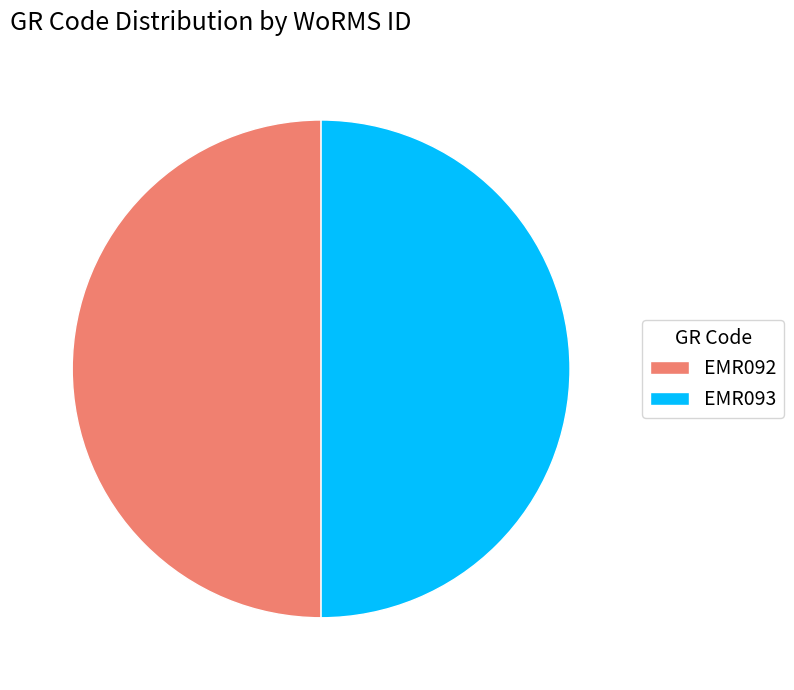

Is it true that EMR092 is 50% of the pie?

True